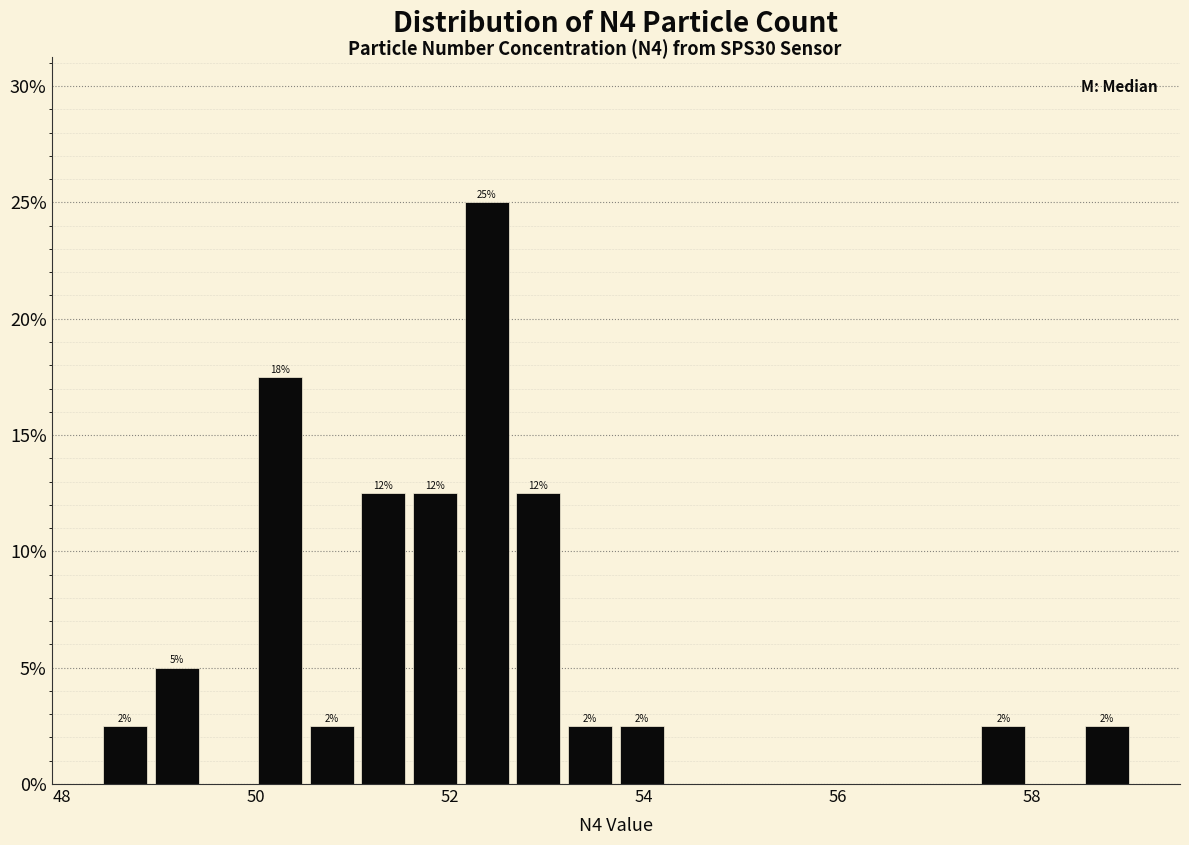

Around what value on the x-axis is the tallest bar? Give the approximate position of its centre, as read against the axis.

52.4